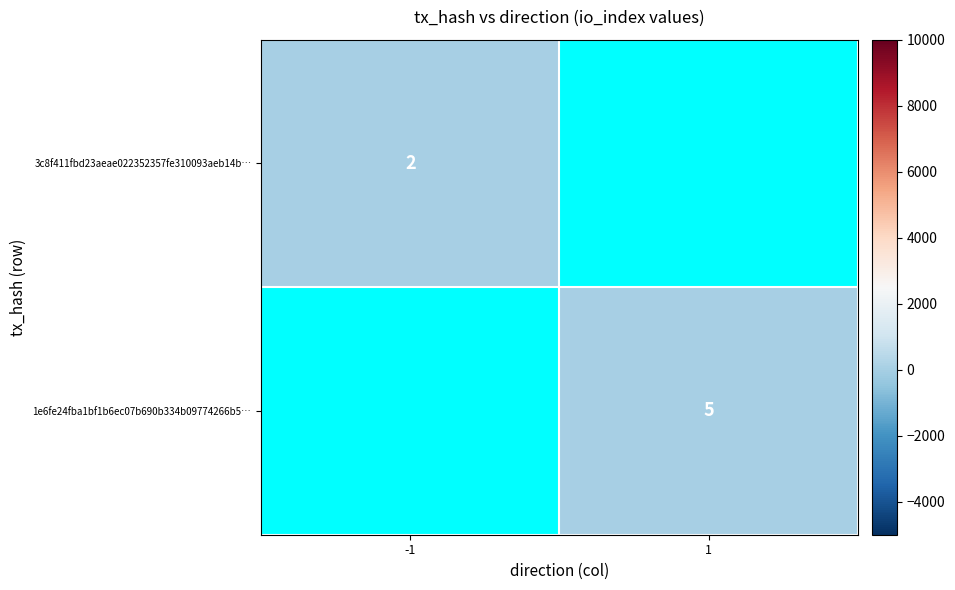

Is the value of 1e6fe24fba1bf1b6ec07b690b334b09774266b5… at 1 greater than the value of 3c8f411fbd23aeae022352357fe310093aeb14b… at -1?

Yes